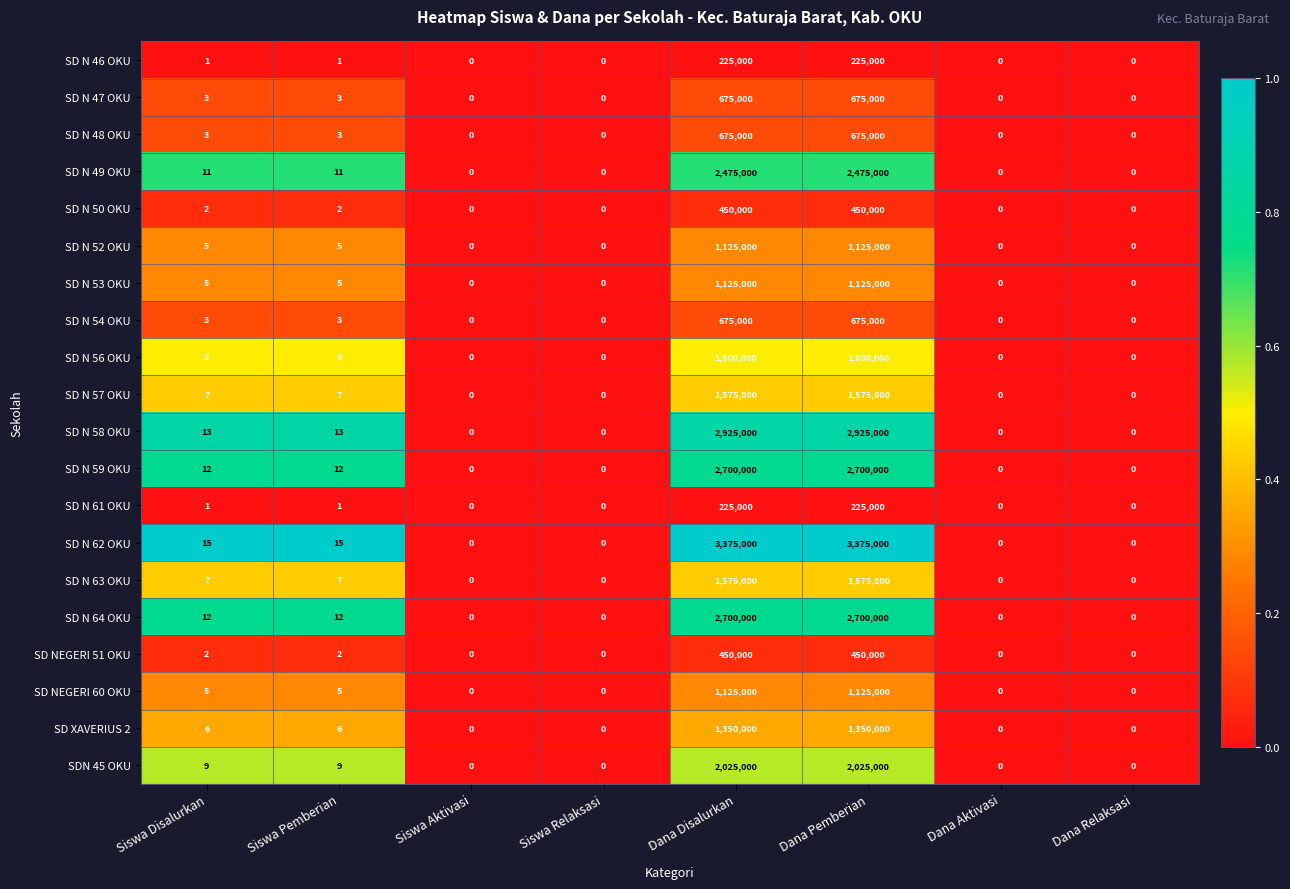

Which series has the largest total across all categories?

SD N 62 OKU